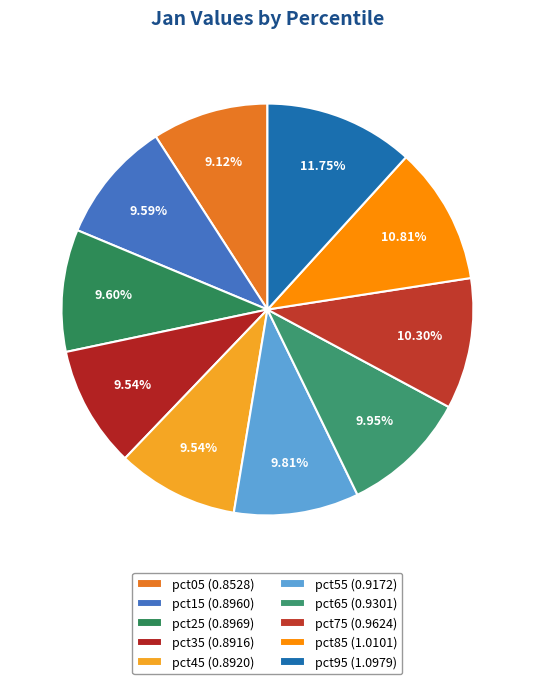

Rank the categories by value from highest to lowest.

pct95, pct85, pct75, pct65, pct55, pct25, pct15, pct45, pct35, pct05